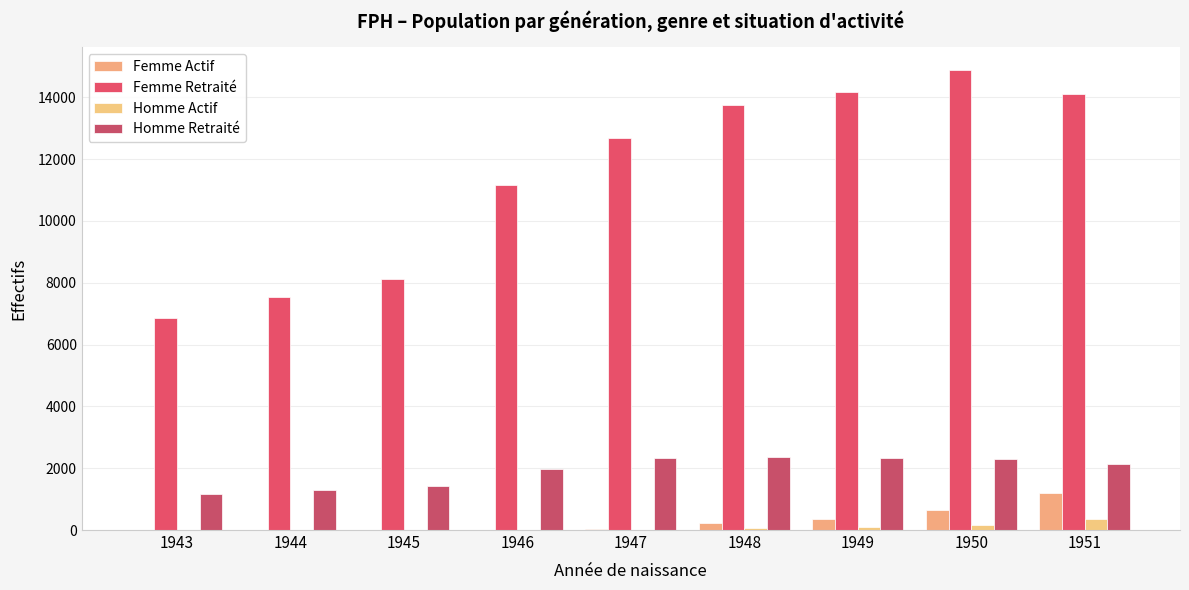

Is it true that Femme Actif equals 213 at 1948?

True